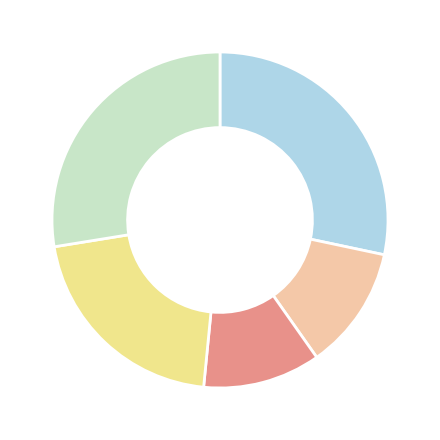

Is there any slice that represents more than half of the pie?

No